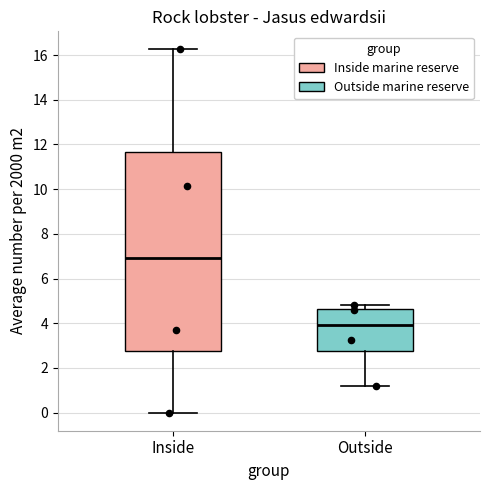

Comparing the boxes themselves (not the whiskers), which one is the tallest?

Inside